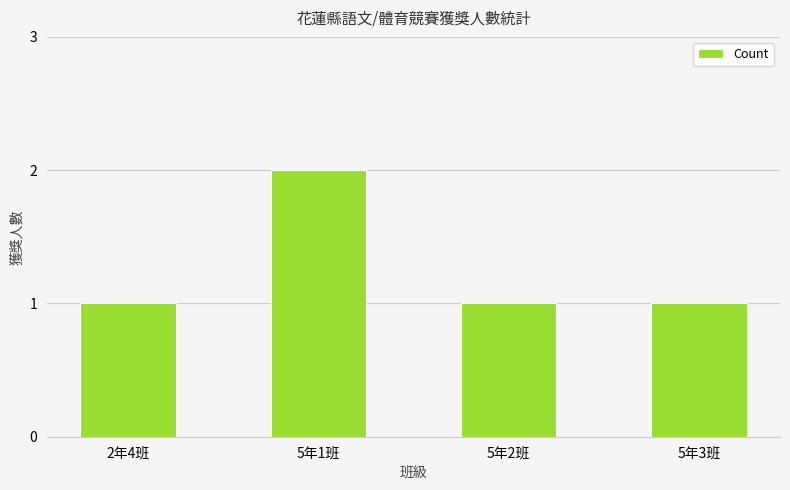

What is the label of the 4th bar from the right?

2年4班